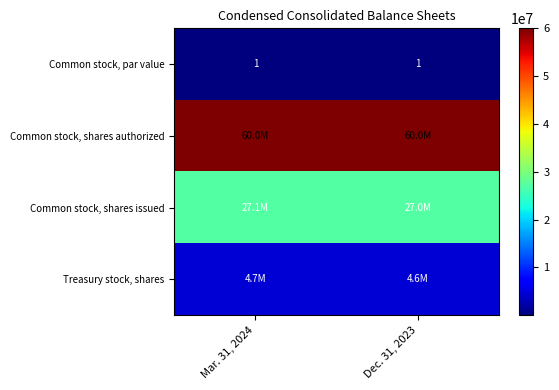

At which label does Common stock, shares authorized reach its minimum?

Mar. 31, 2024